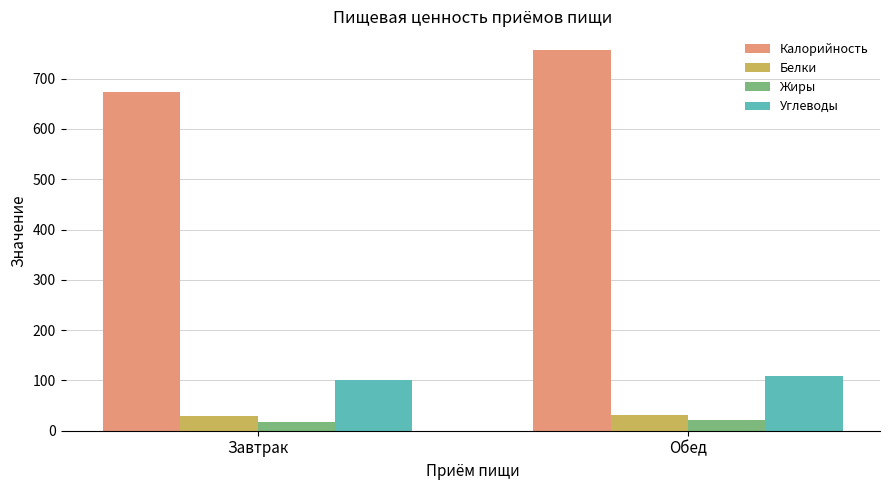

What is the total value across all series at Завтрак?

819.8